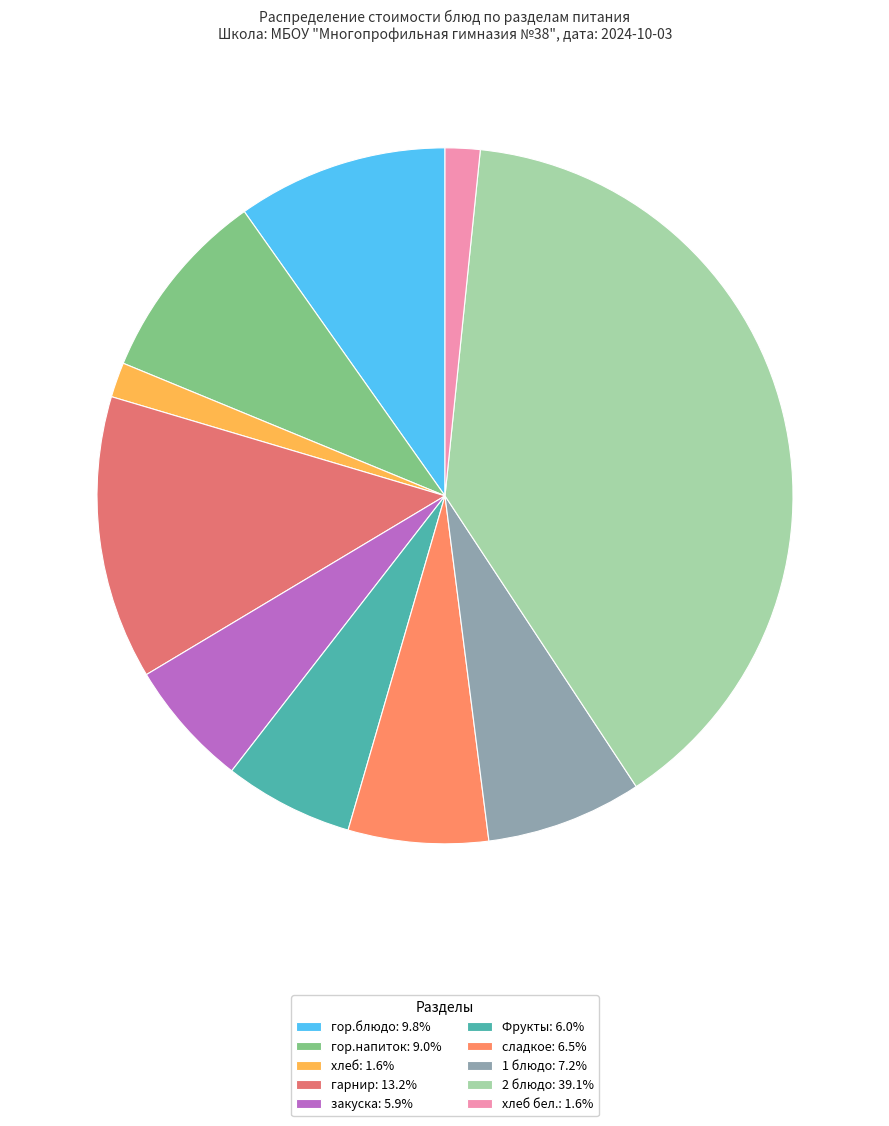

How many segments does this pie chart have?

10